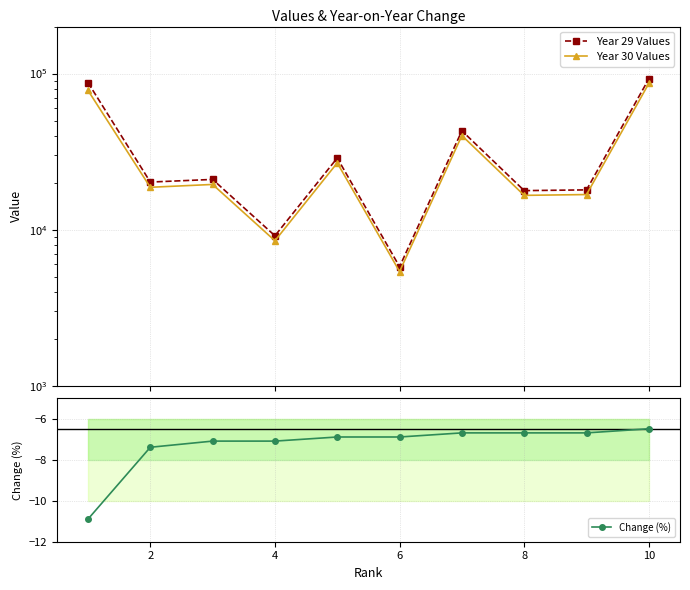

The value of Change (%) at 2 is -11.4. True or false?

False